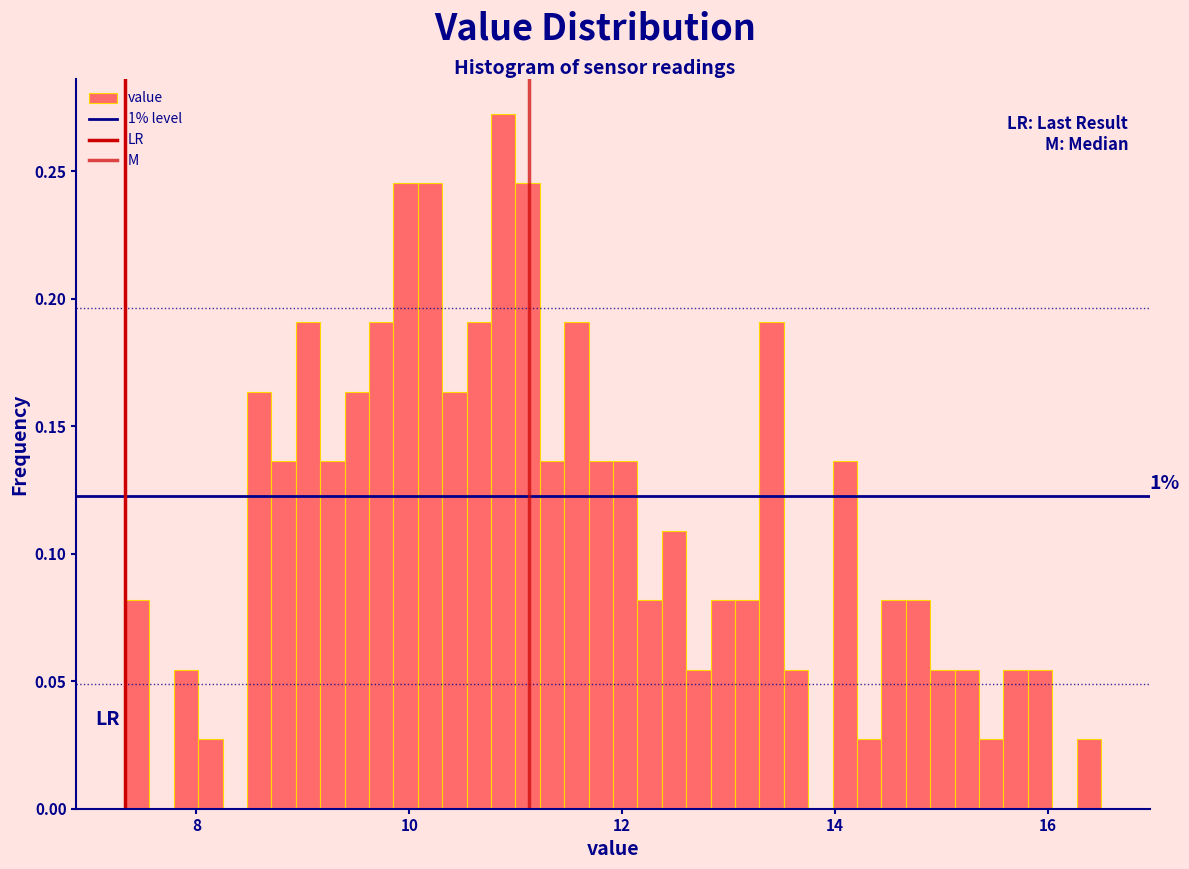

Read against the x-axis, roughly where is the centre of the tallest bar?

10.8